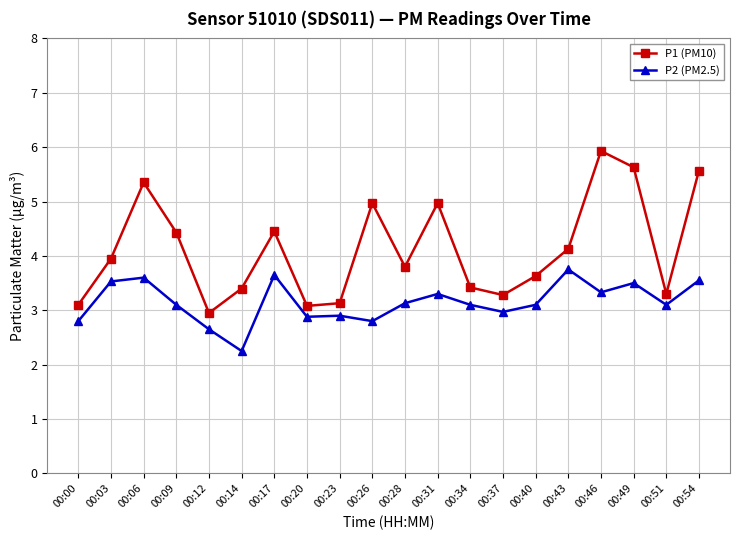

What is the spread (max minus min) of values at 00:46?

2.6